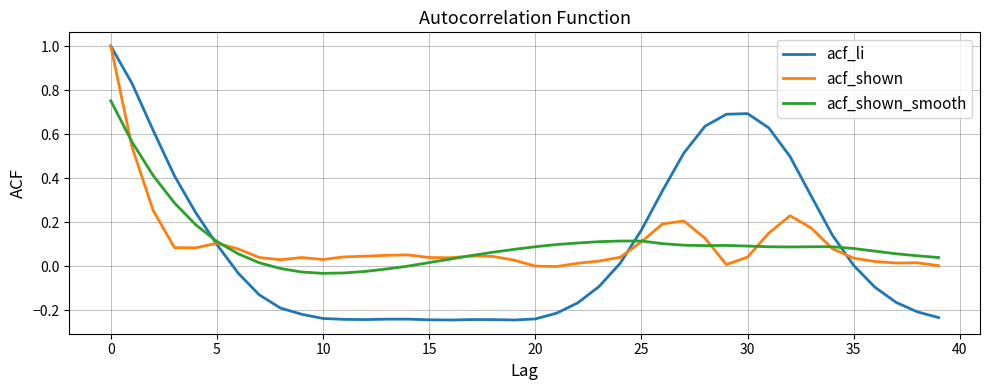

What is the highest value of the acf_li series?

1.0